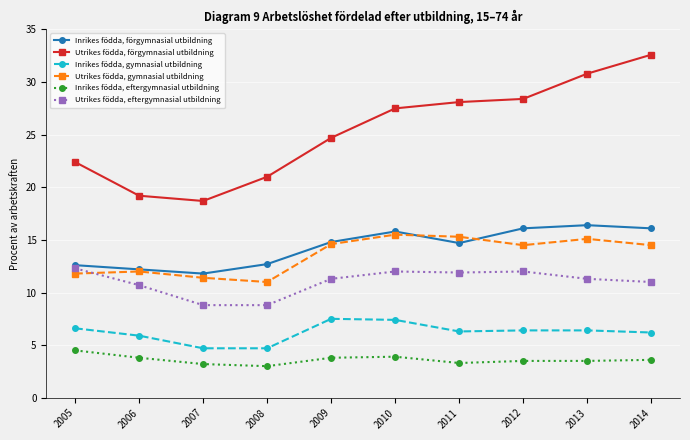

Does the chart display data point markers on the line(s)?

Yes